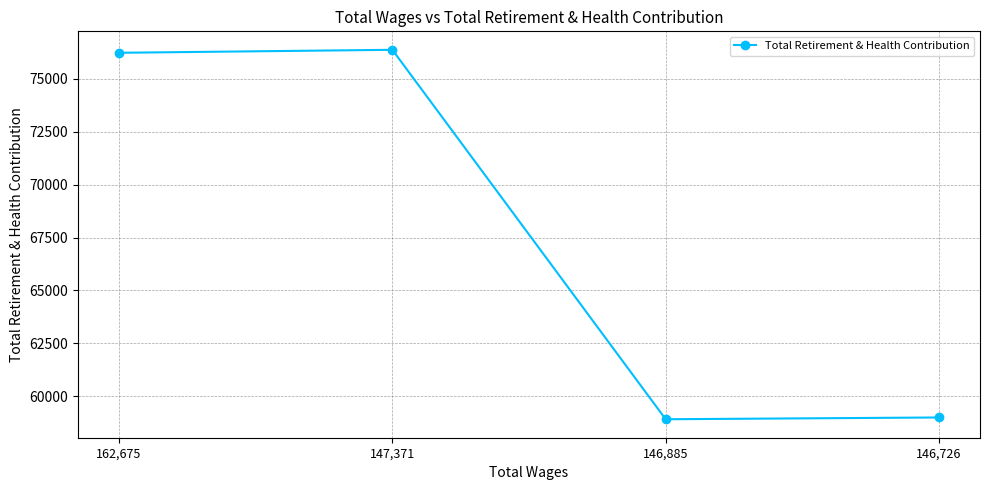

What is the label of the 2nd point from the left?

147,371